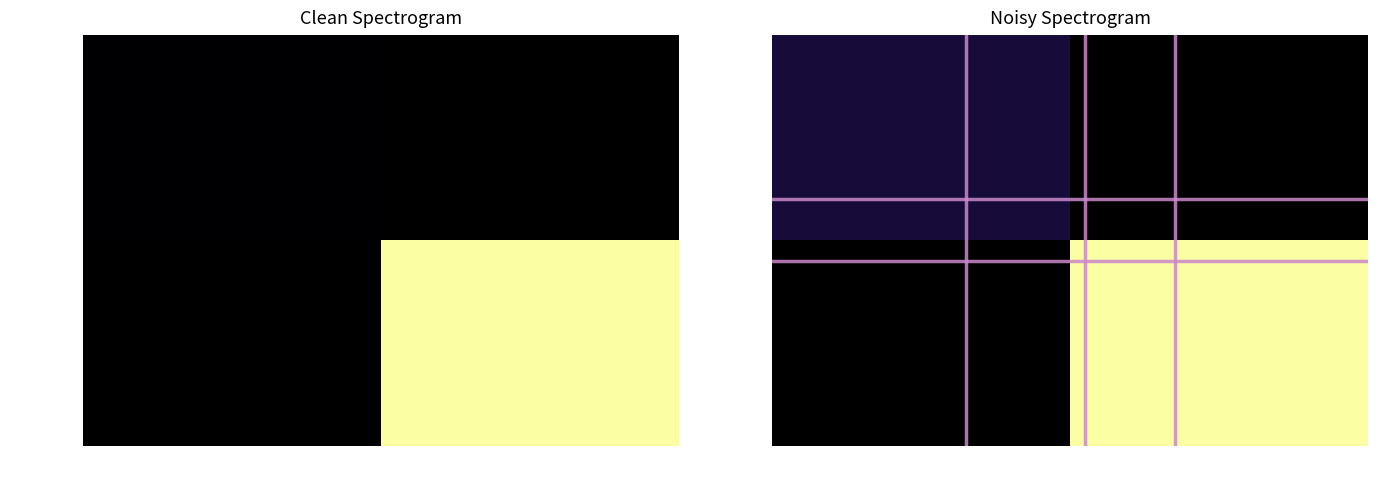

The value of grid_v_0.55 at -1 is 0.3. True or false?

False